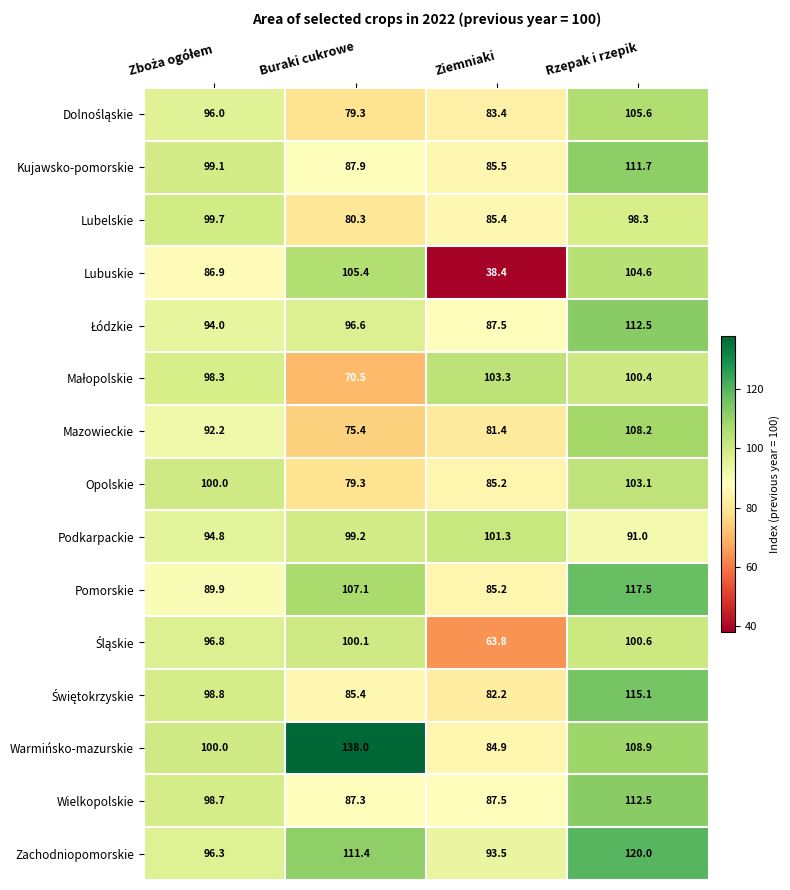

What is the smallest value displayed?

38.4